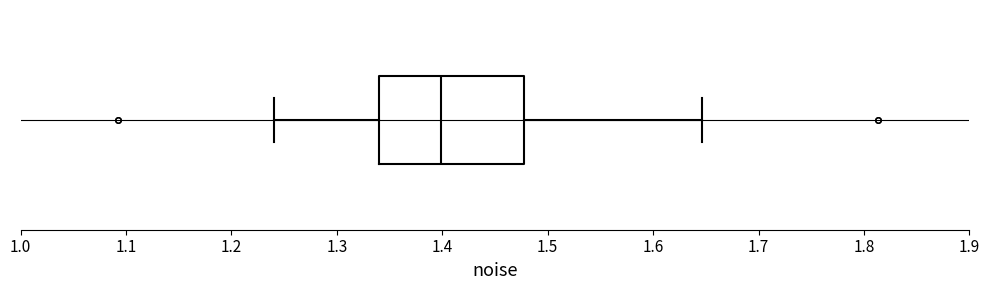

Transcribe this box plot: give where the median line is, the range the box spans, and where the two whiskers end, as read against the x-axis. The values are not printed on the chart, so give them approximately, as read against the axis.

median 1.40, box 1.34 to 1.48, whiskers 1.24 to 1.65